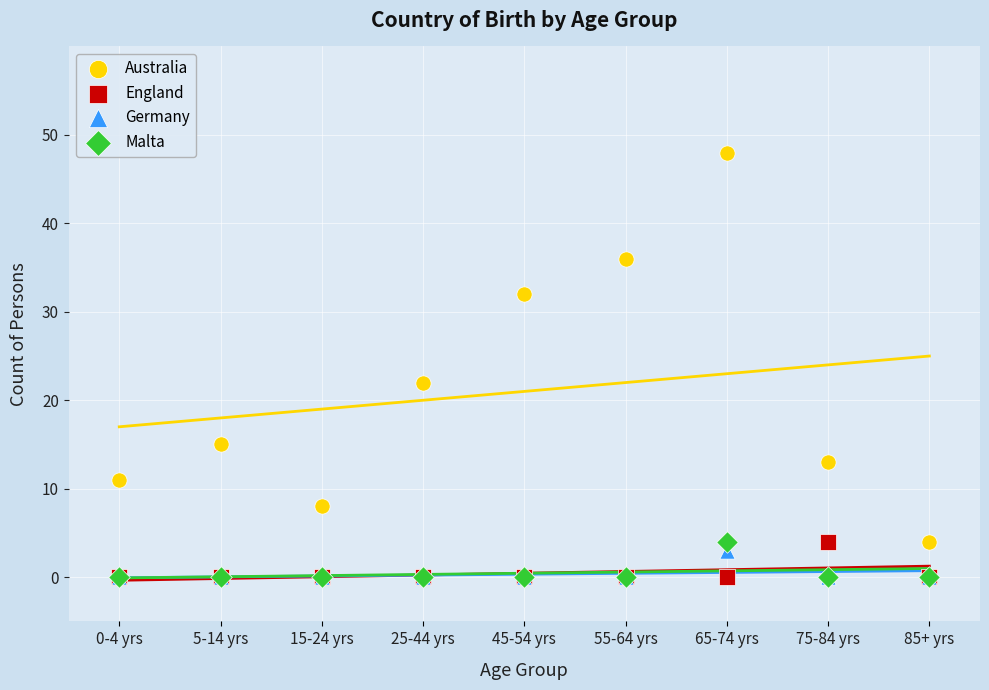

Which series has the widest spread of Y values?

Australia